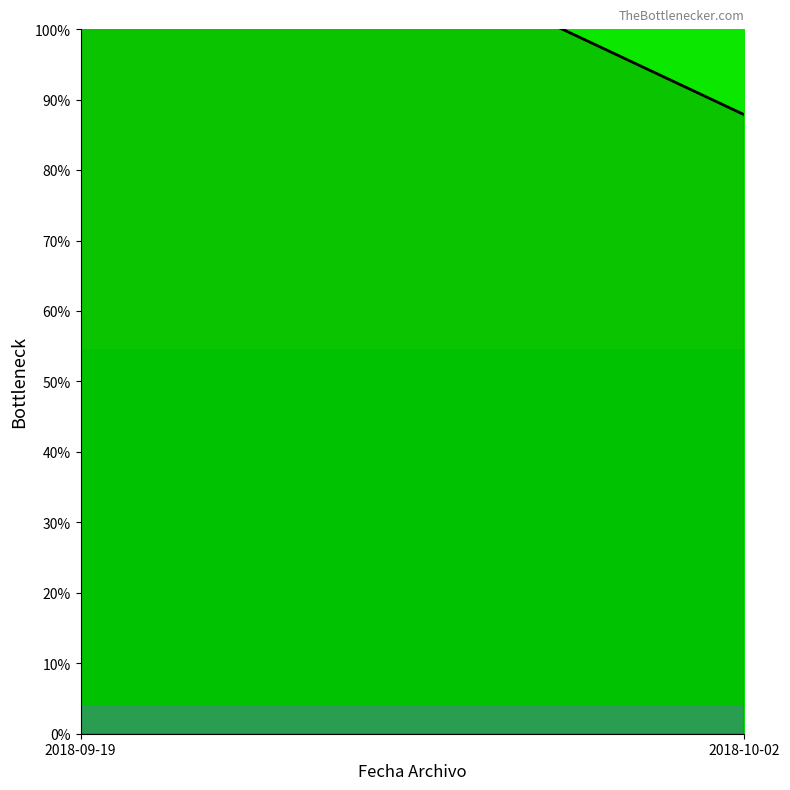

Reading left to right, what are all the values shown in this chart?

2018-09-19=132.1	2018-10-02=87.9